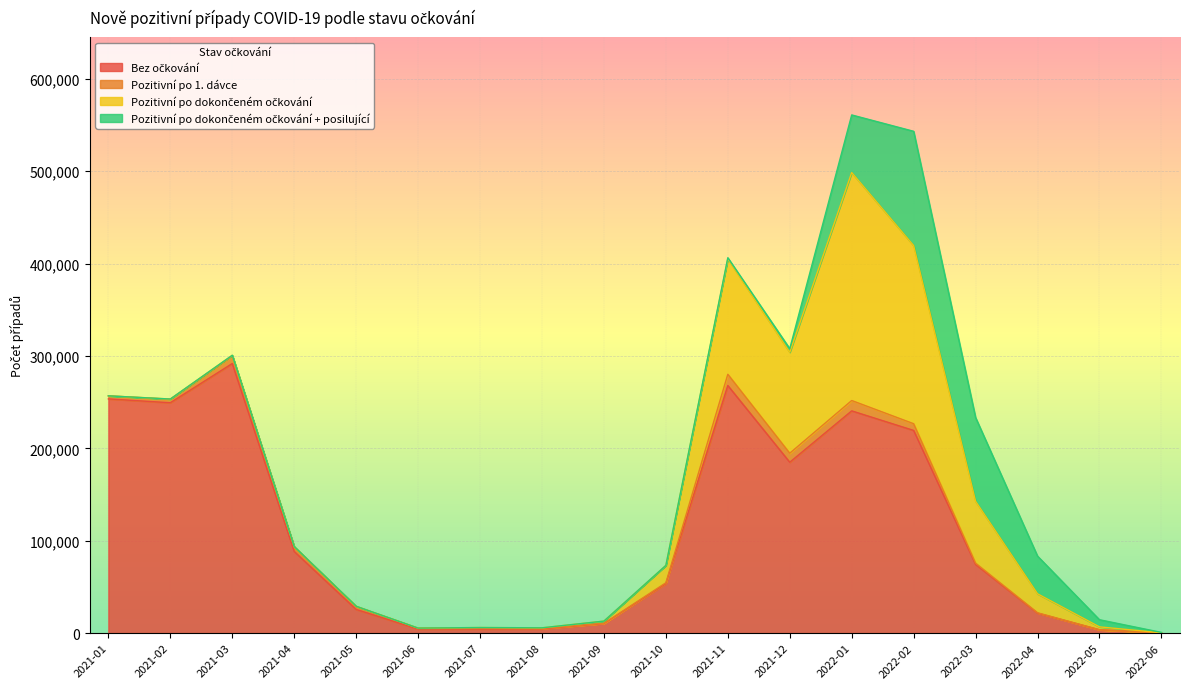

Is the value of Bez očkování at 2022-05 greater than the value of Pozitivní po 1. dávce at 2021-01?

Yes